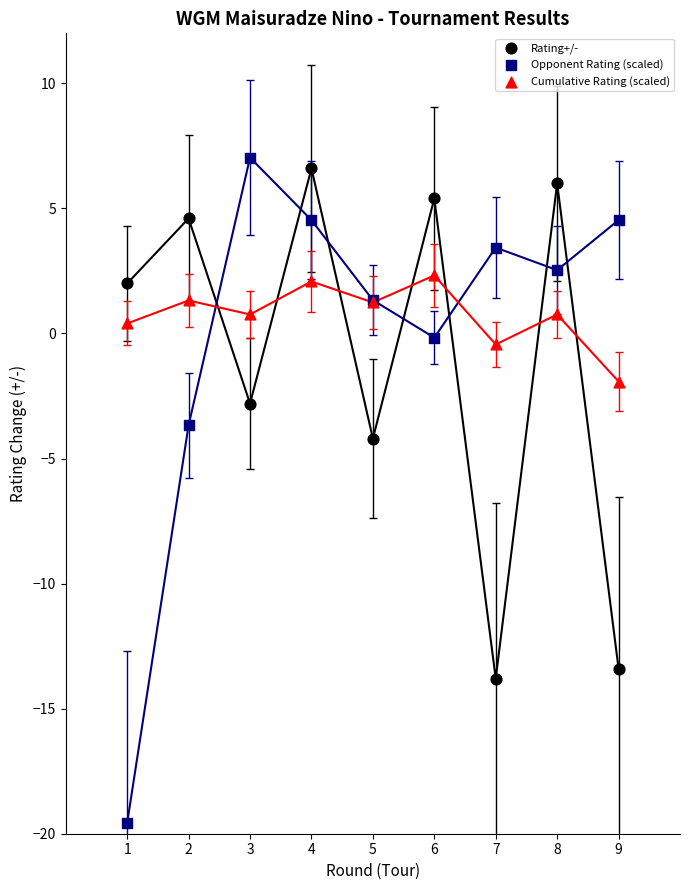

What is the X range (max minus min) for the scatter plot?

8.0